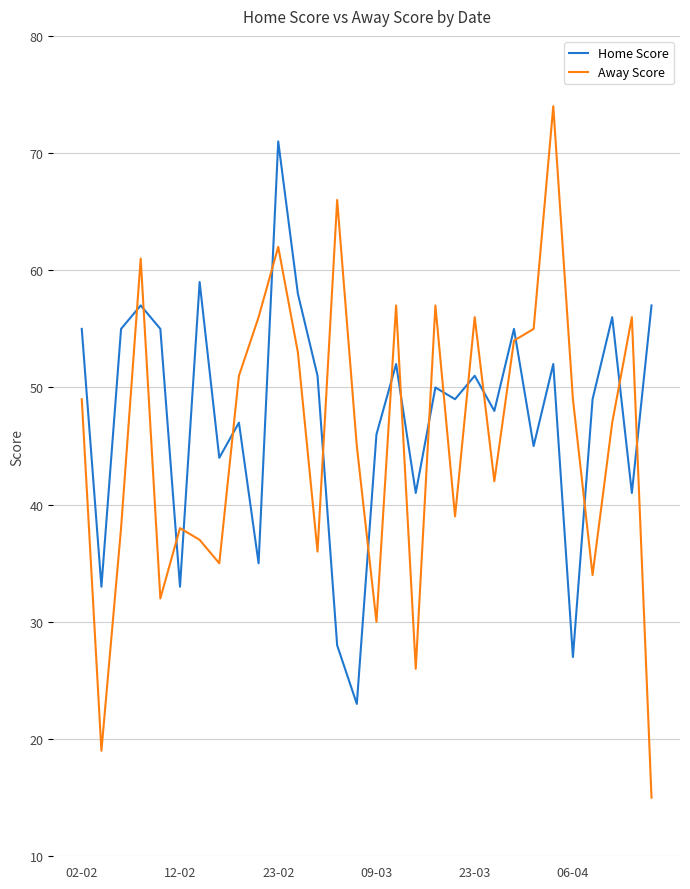

True or false: Home Score and Away Score intersect in this chart.

True